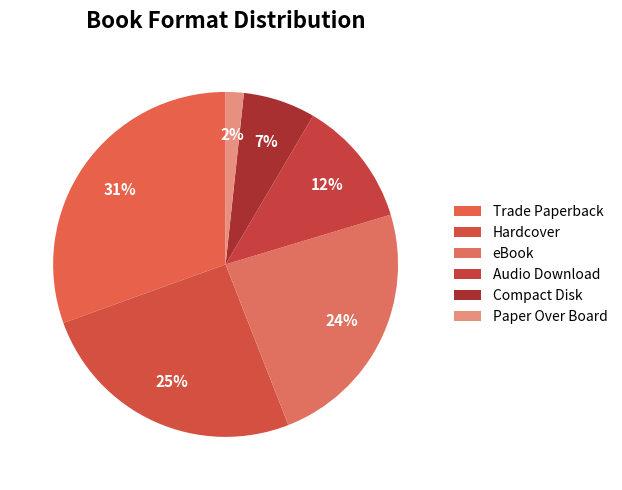

How many segments does this pie chart have?

6